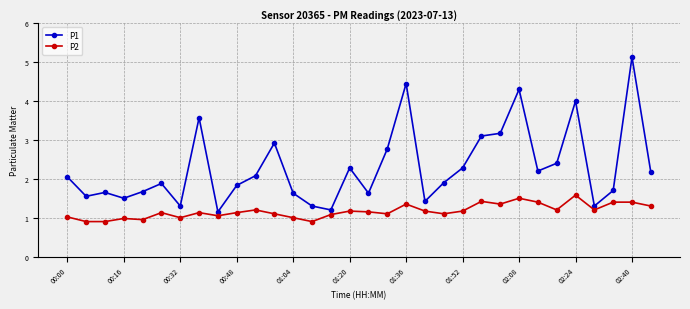

What is the average value of the P2 series?

1.2